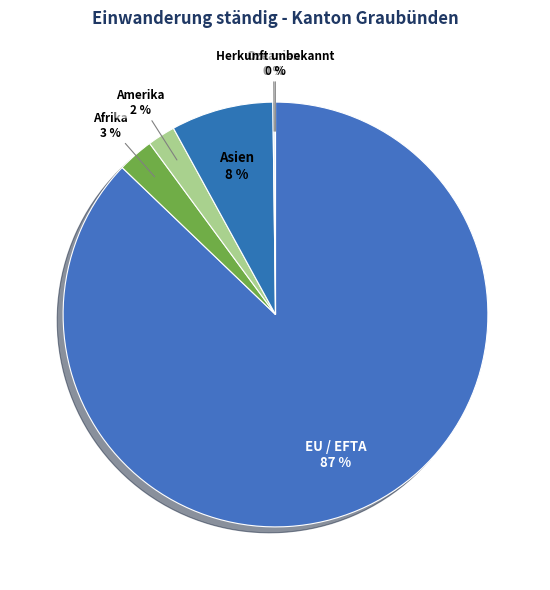

Between EU / EFTA and Asien, which is larger?

EU / EFTA